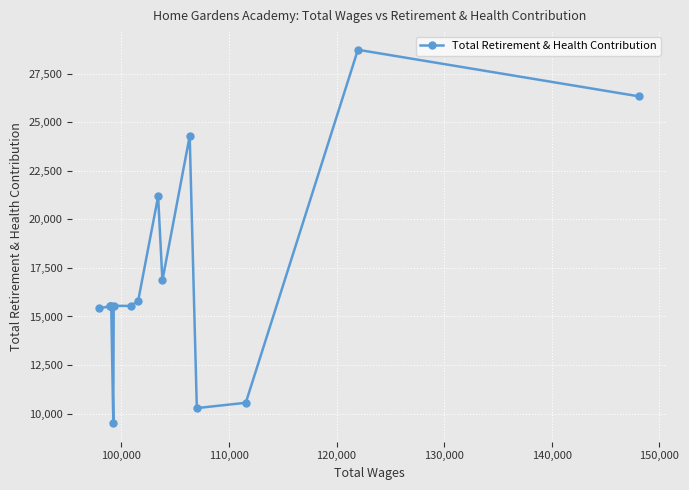

What is the greatest value displayed?

28732